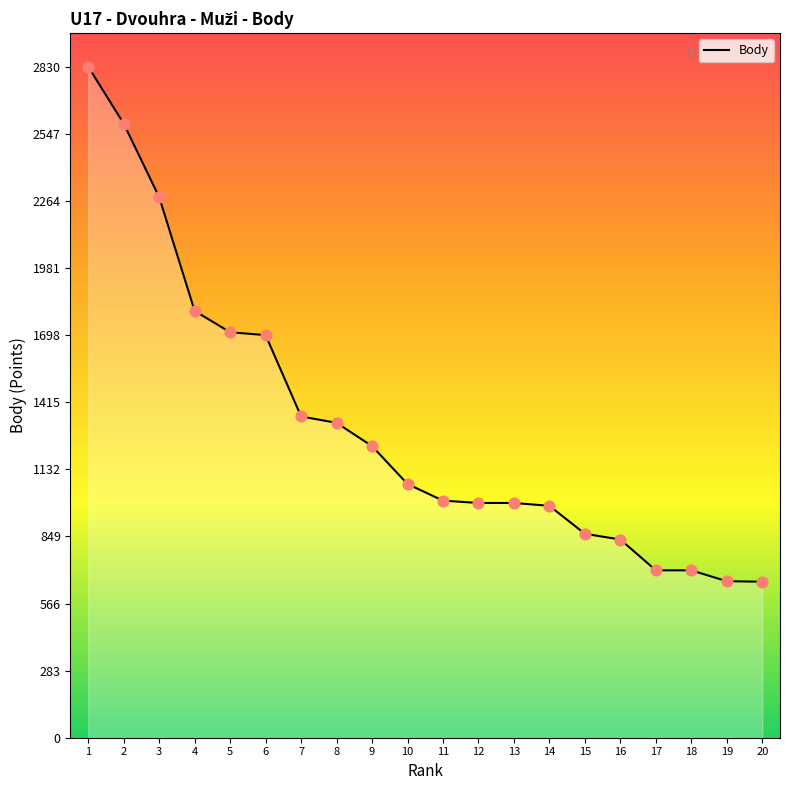

Between 7 and 17, which is larger?

7